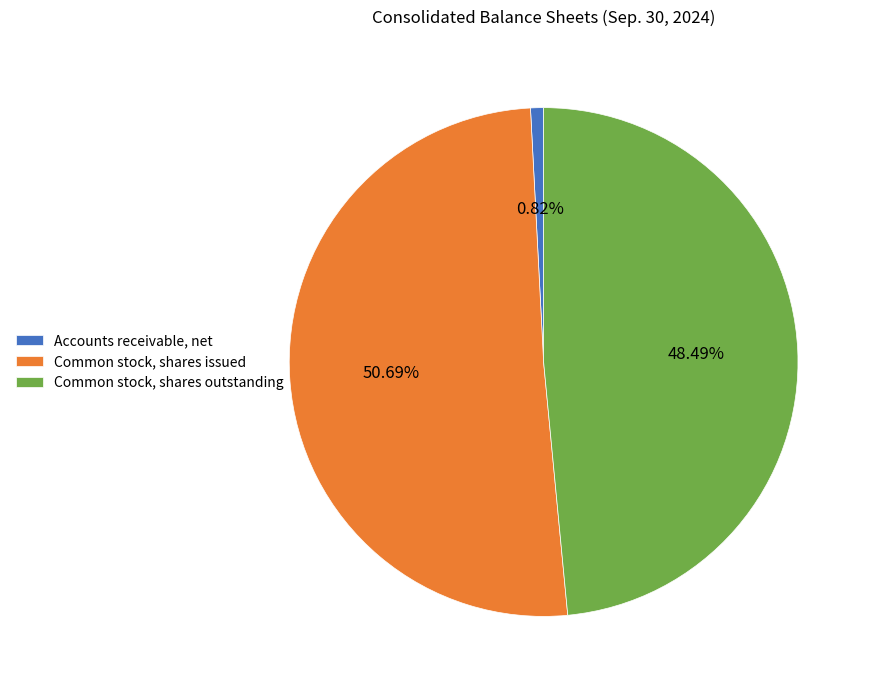

Which slice represents more than half of the pie?

Common stock, shares issued